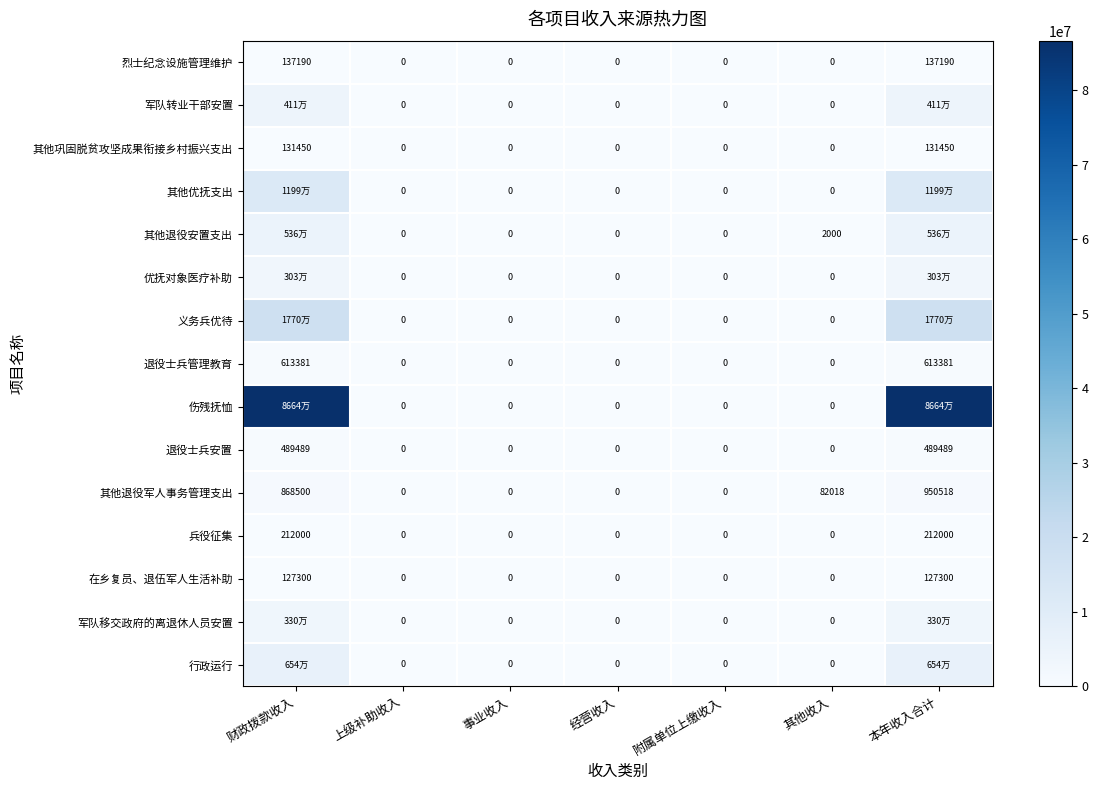

What is the difference between the maximum and minimum values in the 优抚对象医疗补助 series?

3027600.0